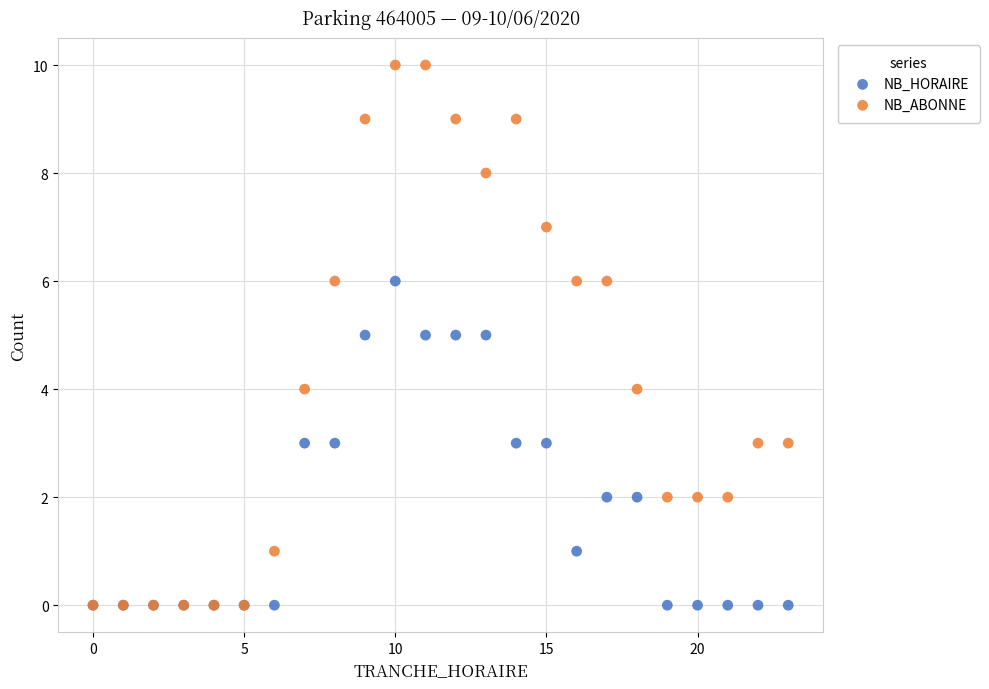

What are all the series names shown in the legend?

NB_HORAIRE, NB_ABONNE